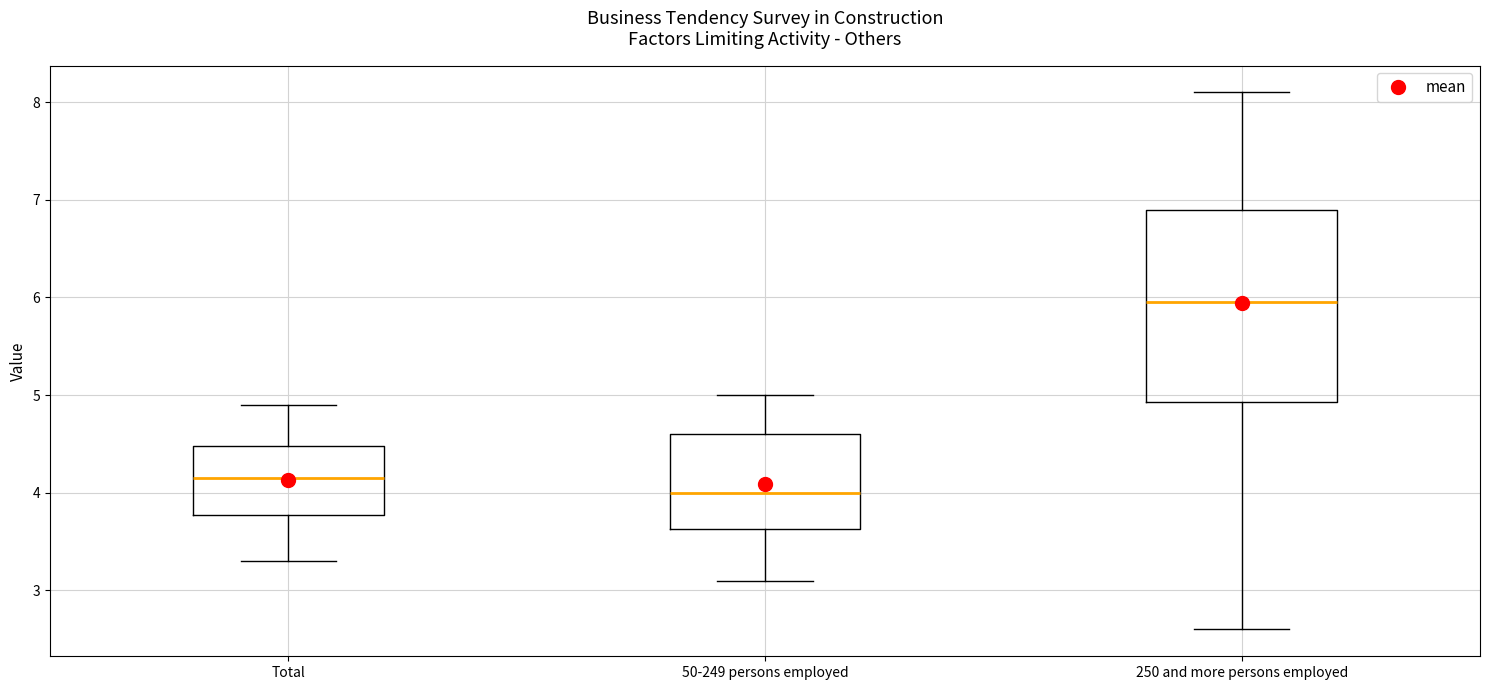

Comparing the boxes themselves (not the whiskers), which one is the tallest?

250 and more persons employed